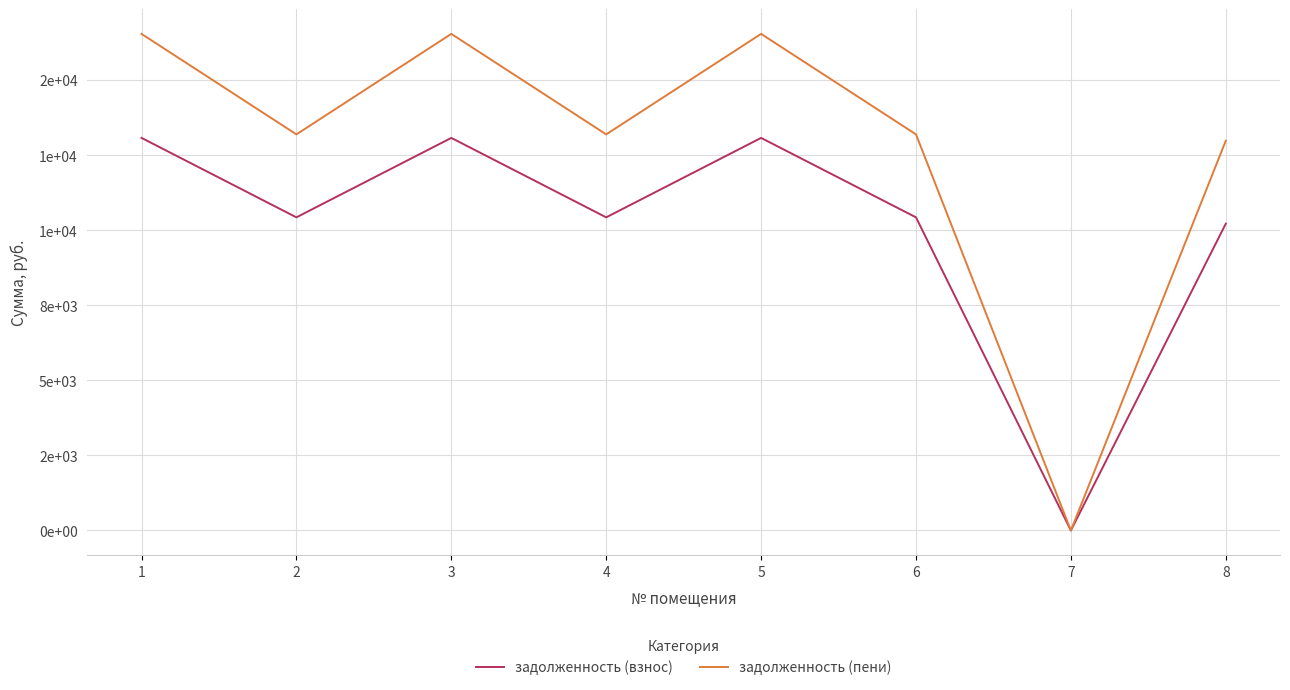

Between 4 and 3, which is larger?

3